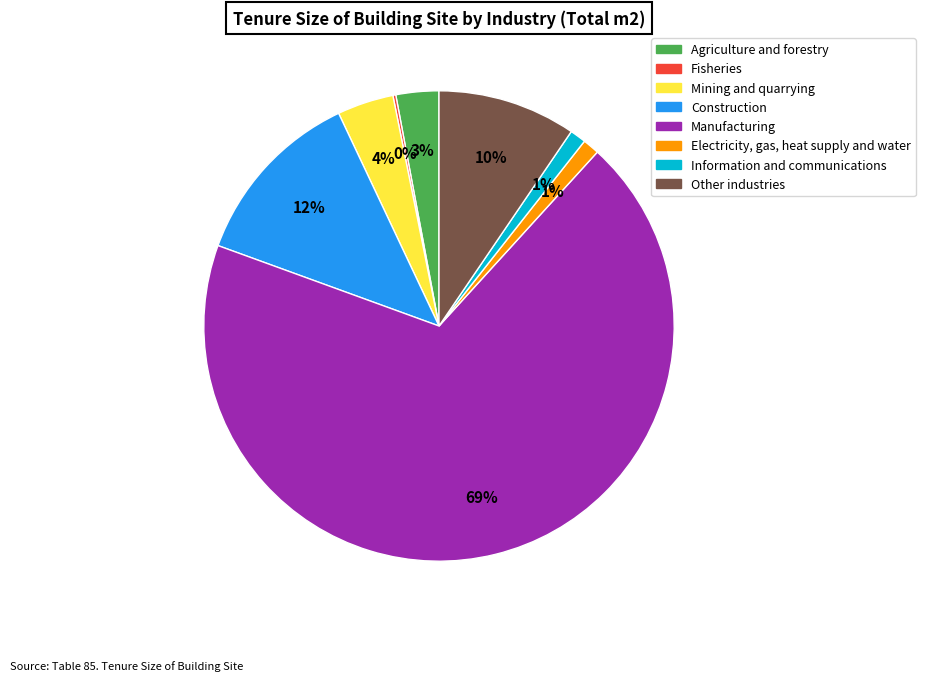

Does any single category account for the majority?

Yes